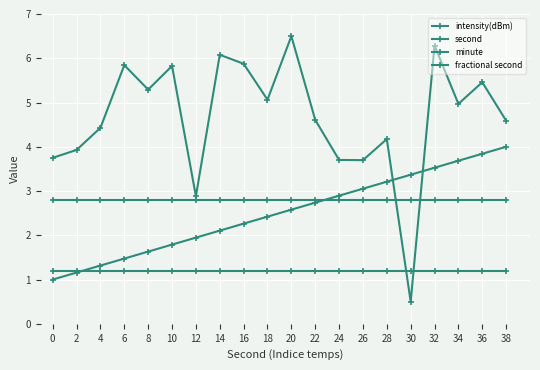

What is the value of the intensity(dBm) point at the 12th from the left?

4.6